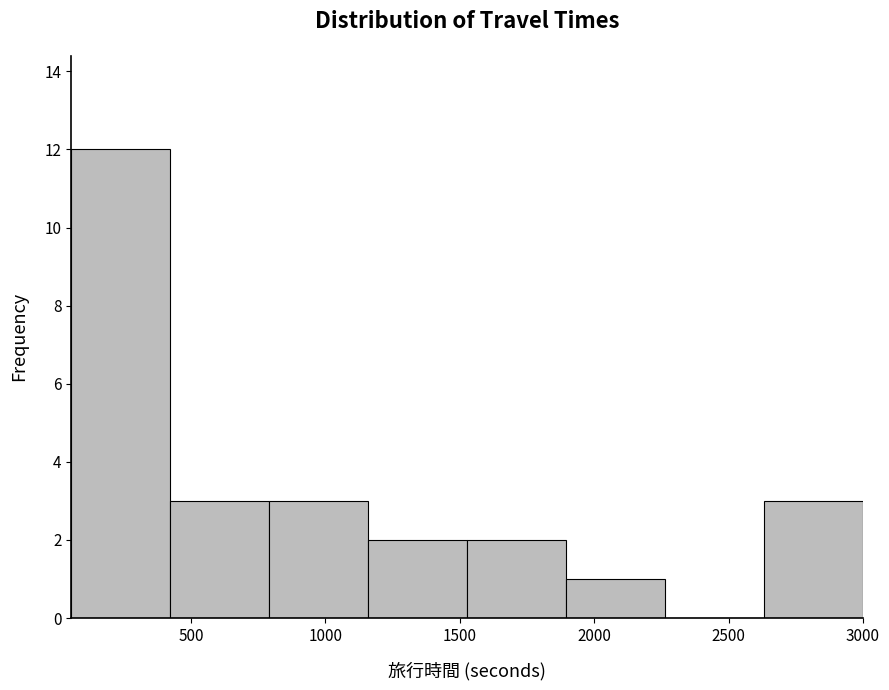

Reading left to right, list every bar in this chart as the range it spans on the x-axis followed by its height. Neither the bar edges nor the heights are printed on the chart, so give them approximately, as read against the axes.

50 to 400: 12
400 to 800: 3
800 to 1150: 3
1150 to 1550: 2
1550 to 1900: 2
1900 to 2250: 1
2250 to 2650: 0
2650 to 3000: 3